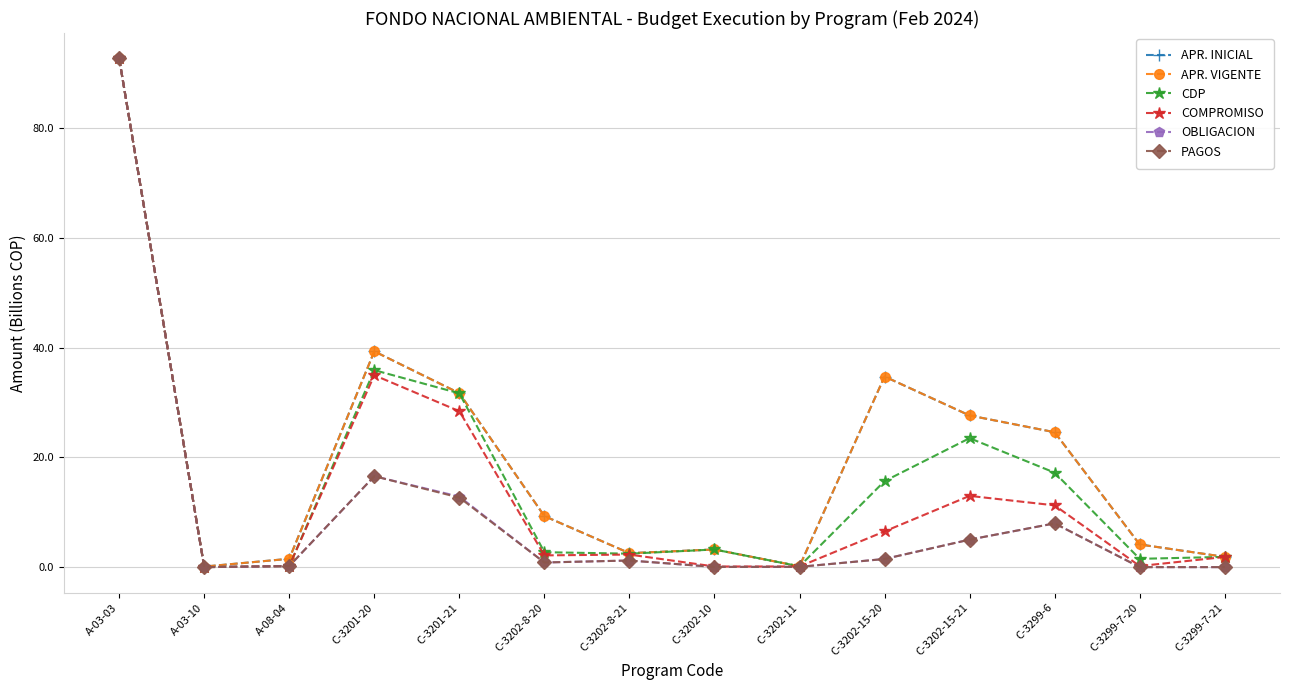

True or false: CDP has more than 2 interior local peaks.

True